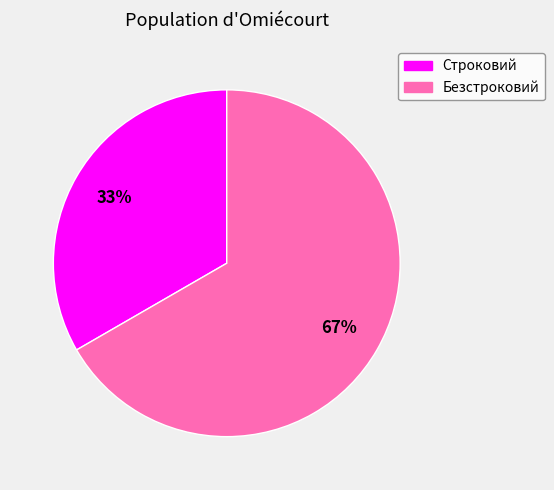

Approximately how many times larger is the value at Безстроковий compared to Строковий?

2.0